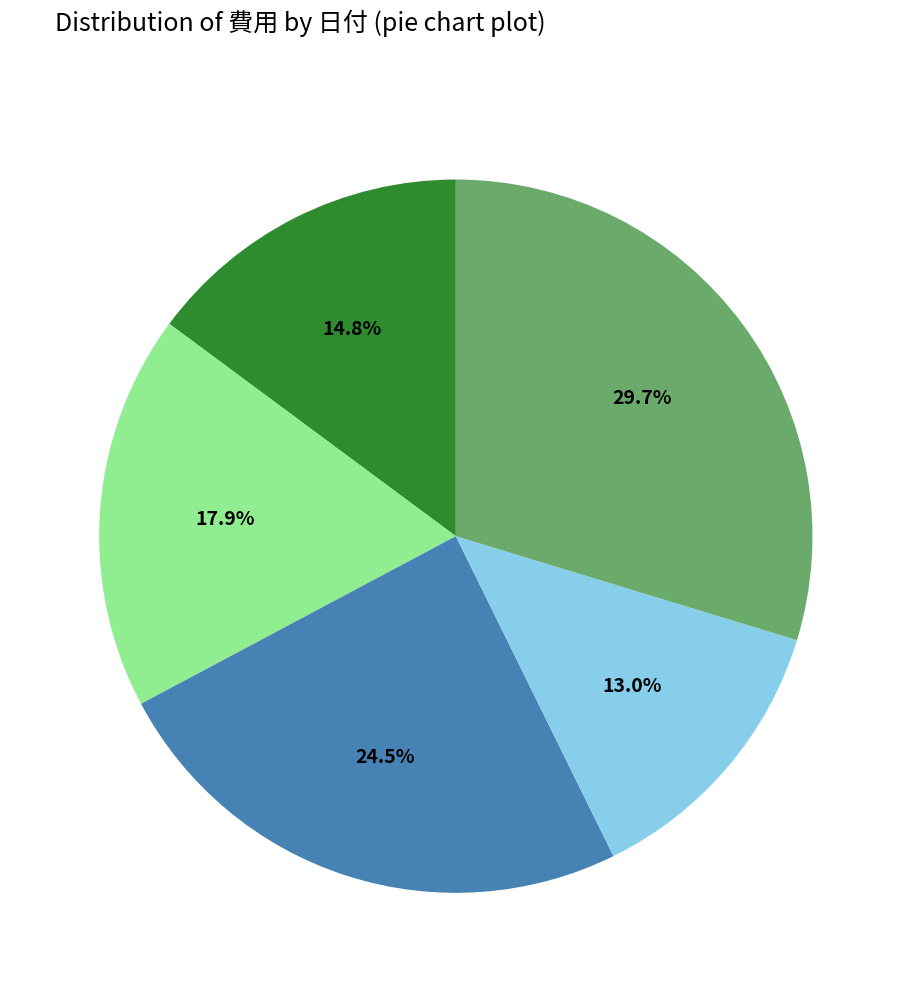

Does any single category account for the majority?

No